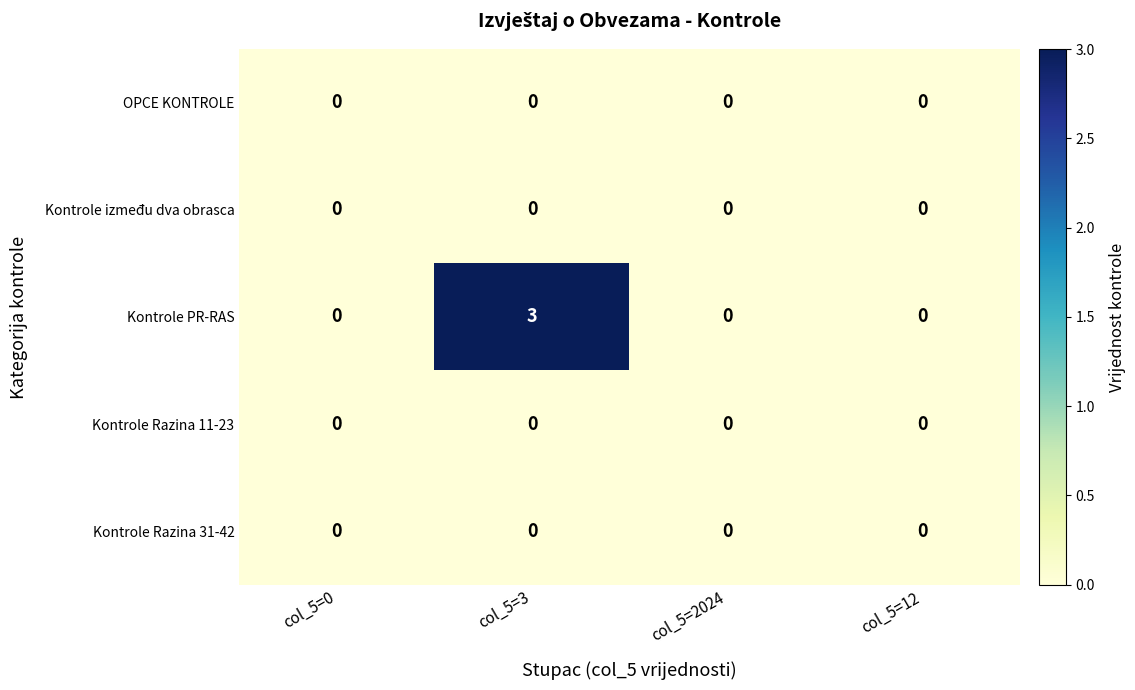

At which category does the chart reach its peak across all series?

col_5=3